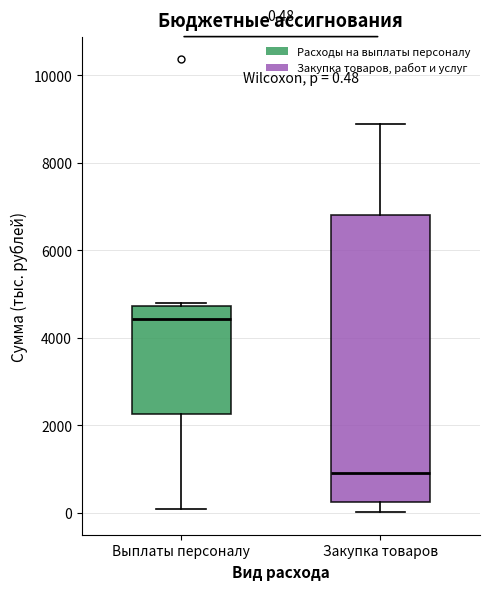

Which box's median line is the lowest?

Закупка товаров